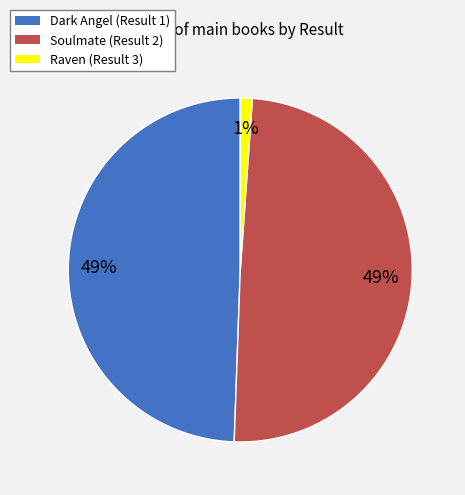

To the nearest percent, what percentage of the pie is Raven (Result 3)?

1%